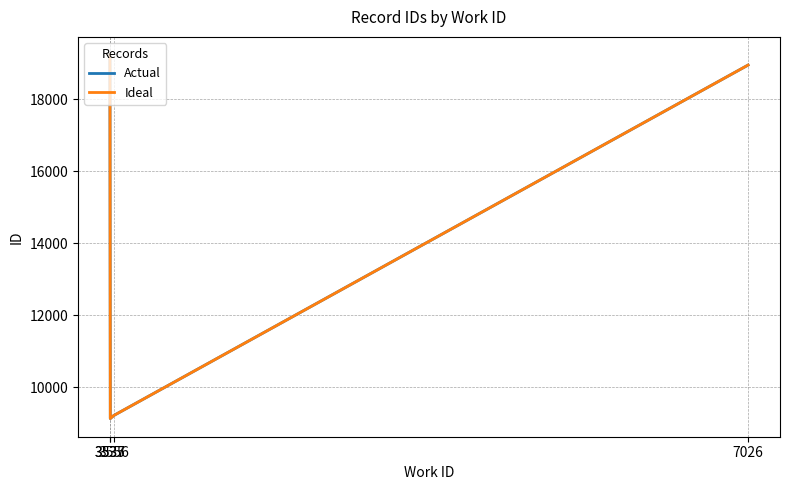

What is the sum of all Actual values?

56517.5